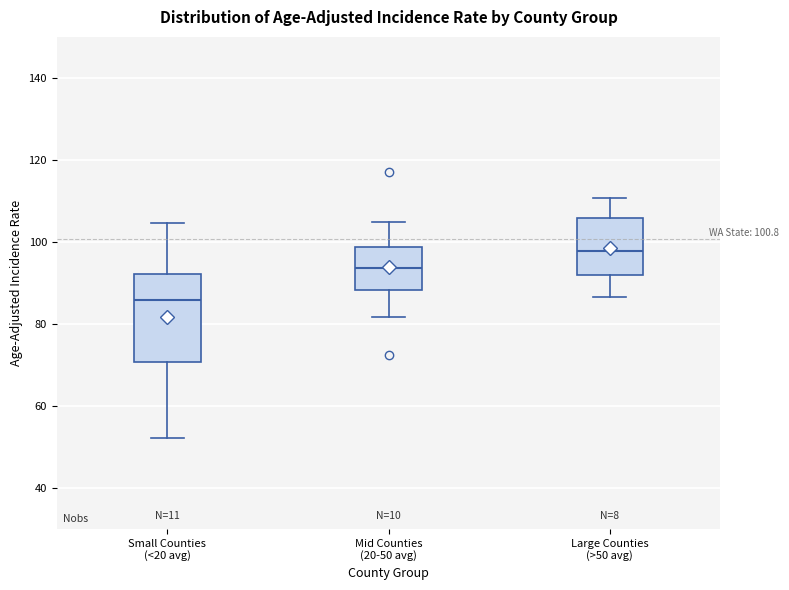

Which box is the tallest, from its lower edge to its upper edge?

Small Counties (<20 avg)